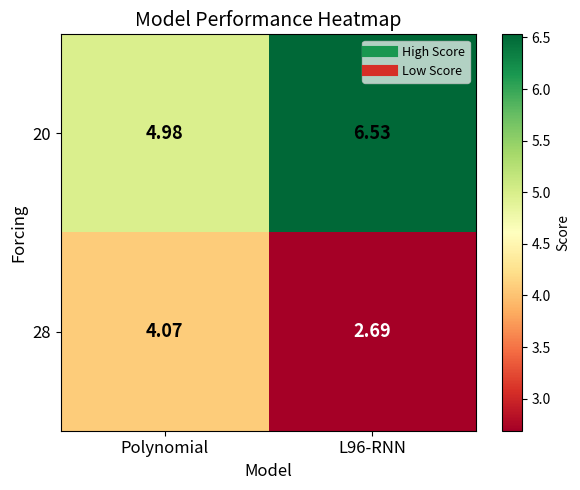

What is the smallest value displayed?

2.7